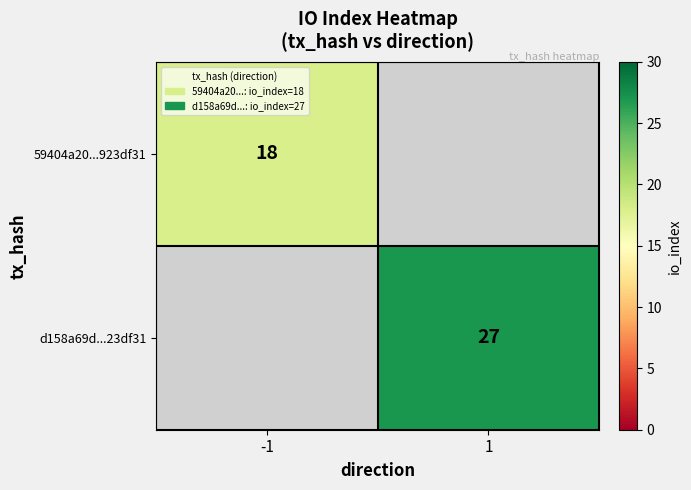

The d158a69d...23df31 series shows 27 at 1. True or false?

True